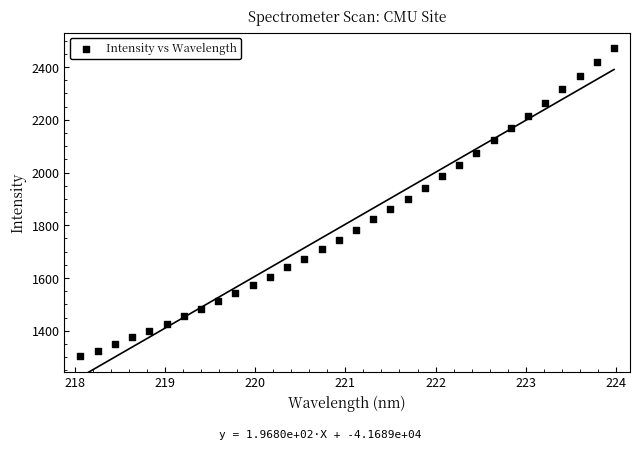

What is the range of Y values (max minus min)?

1168.6